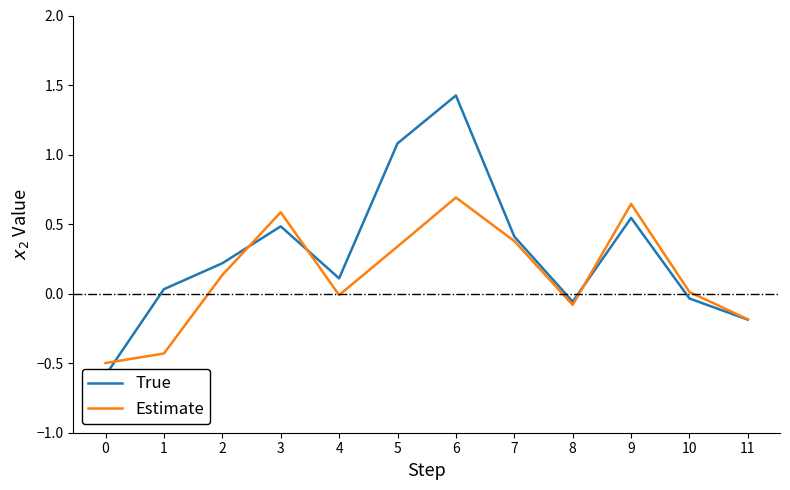

Where is True nearest to the value 0?

1